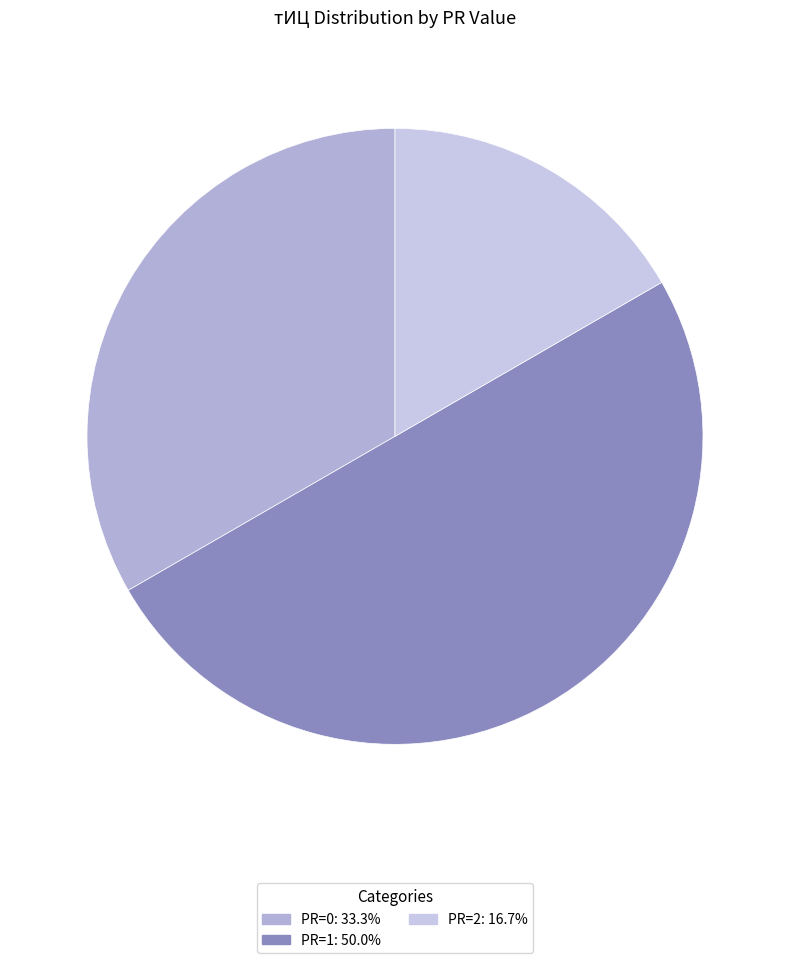

How many slices are in this pie chart?

3